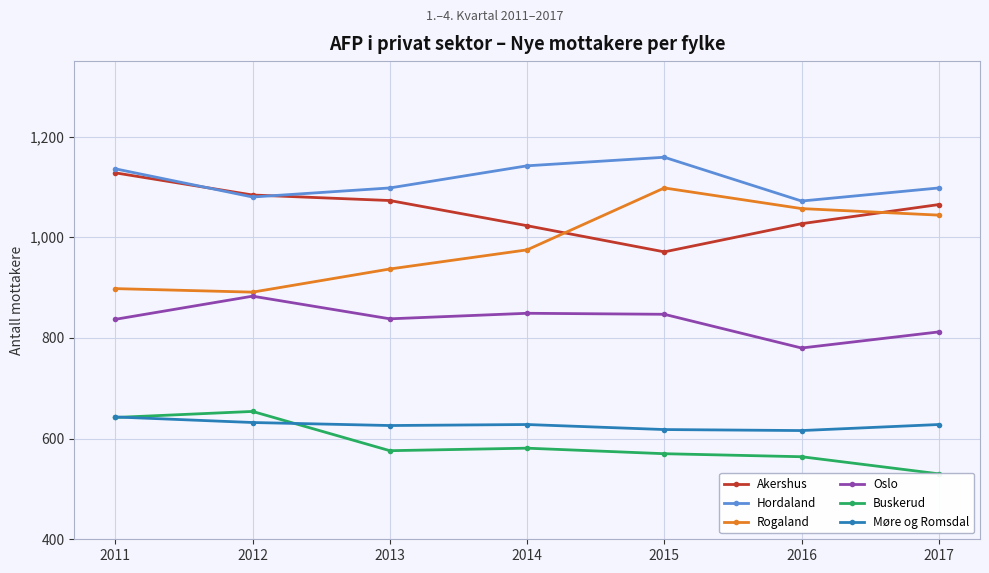

True or false: Rogaland has more than 1 points higher than both neighbors.

False